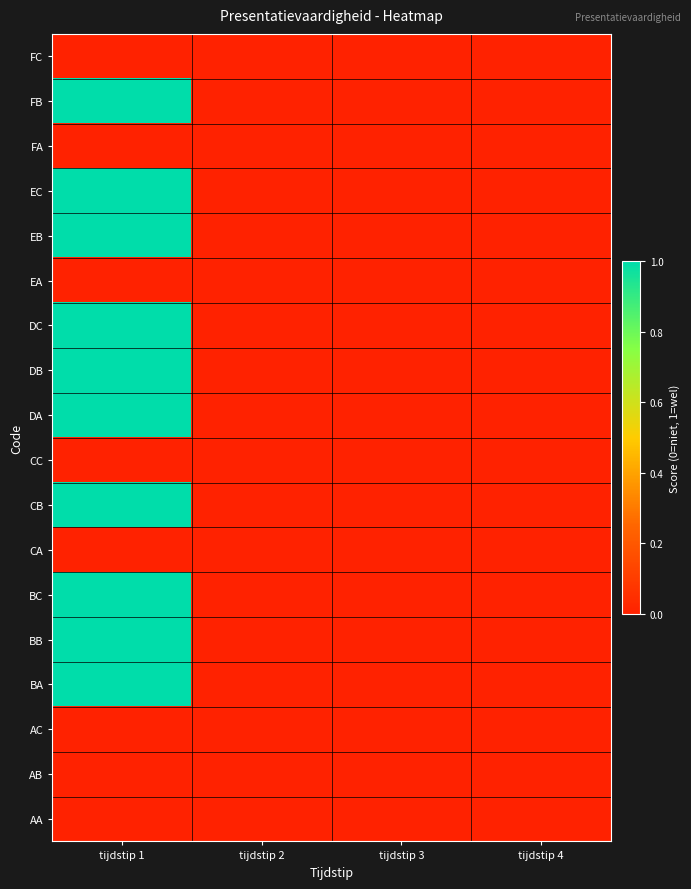

Reading left to right, transcribe all the data shown in this chart.

FC: tijdstip 1=0	tijdstip 2=0	tijdstip 3=0	tijdstip 4=0
FB: tijdstip 1=1	tijdstip 2=0	tijdstip 3=0	tijdstip 4=0
FA: tijdstip 1=0	tijdstip 2=0	tijdstip 3=0	tijdstip 4=0
EC: tijdstip 1=1	tijdstip 2=0	tijdstip 3=0	tijdstip 4=0
EB: tijdstip 1=1	tijdstip 2=0	tijdstip 3=0	tijdstip 4=0
EA: tijdstip 1=0	tijdstip 2=0	tijdstip 3=0	tijdstip 4=0
DC: tijdstip 1=1	tijdstip 2=0	tijdstip 3=0	tijdstip 4=0
DB: tijdstip 1=1	tijdstip 2=0	tijdstip 3=0	tijdstip 4=0
DA: tijdstip 1=1	tijdstip 2=0	tijdstip 3=0	tijdstip 4=0
CC: tijdstip 1=0	tijdstip 2=0	tijdstip 3=0	tijdstip 4=0
CB: tijdstip 1=1	tijdstip 2=0	tijdstip 3=0	tijdstip 4=0
CA: tijdstip 1=0	tijdstip 2=0	tijdstip 3=0	tijdstip 4=0
BC: tijdstip 1=1	tijdstip 2=0	tijdstip 3=0	tijdstip 4=0
BB: tijdstip 1=1	tijdstip 2=0	tijdstip 3=0	tijdstip 4=0
BA: tijdstip 1=1	tijdstip 2=0	tijdstip 3=0	tijdstip 4=0
AC: tijdstip 1=0	tijdstip 2=0	tijdstip 3=0	tijdstip 4=0
AB: tijdstip 1=0	tijdstip 2=0	tijdstip 3=0	tijdstip 4=0
AA: tijdstip 1=0	tijdstip 2=0	tijdstip 3=0	tijdstip 4=0